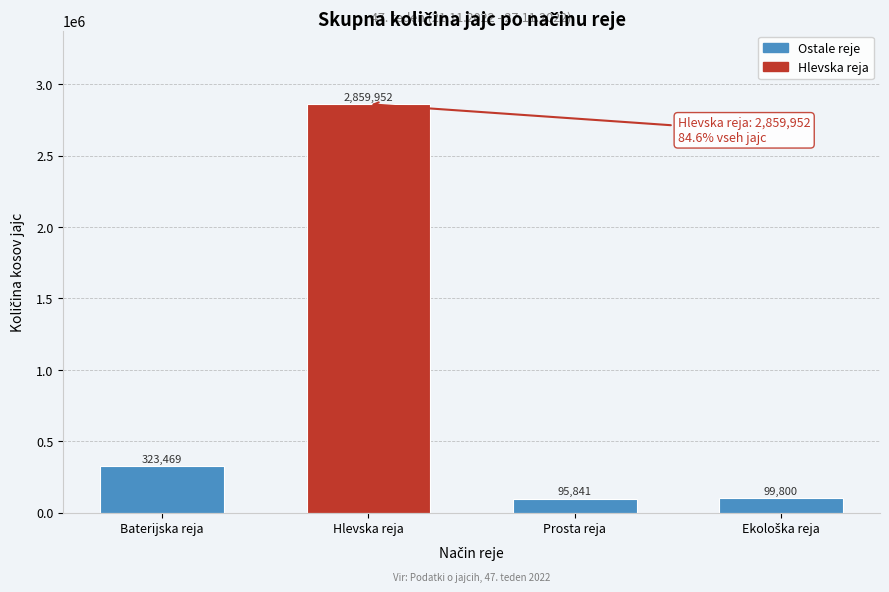

Reading left to right, transcribe all the data shown in this chart.

323469	2859952	95841	99800